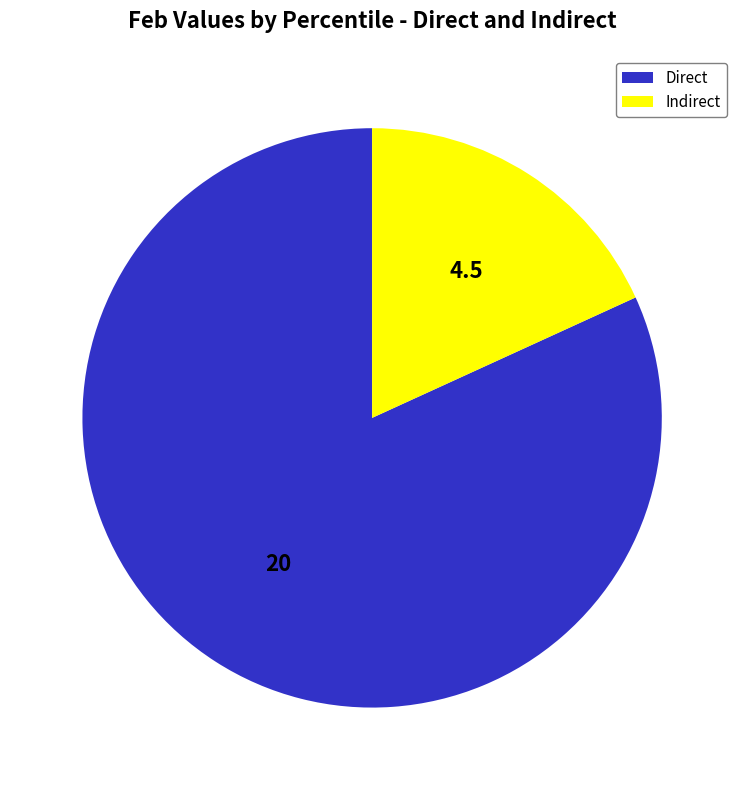

Which category has the biggest portion of the pie?

Direct